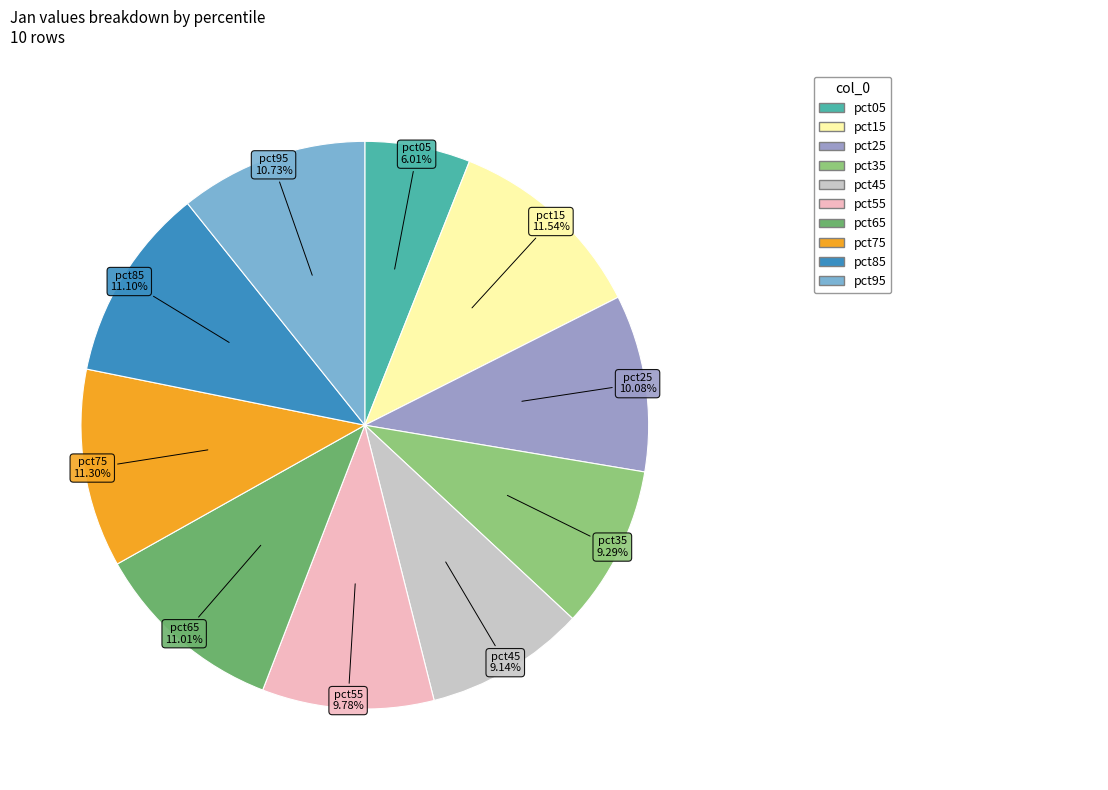

What percentage is NOT represented by pct25?

89.9%